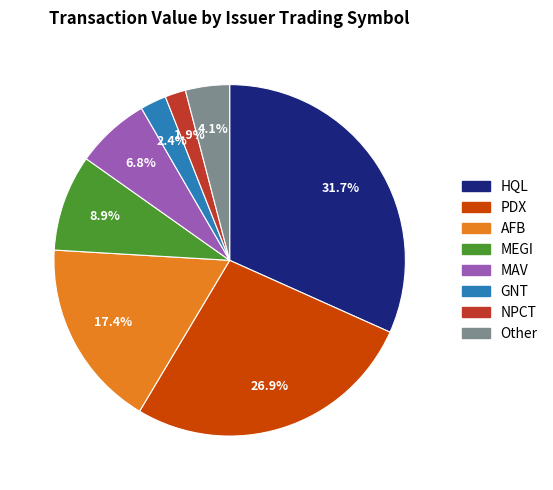

Does any single category account for the majority?

No